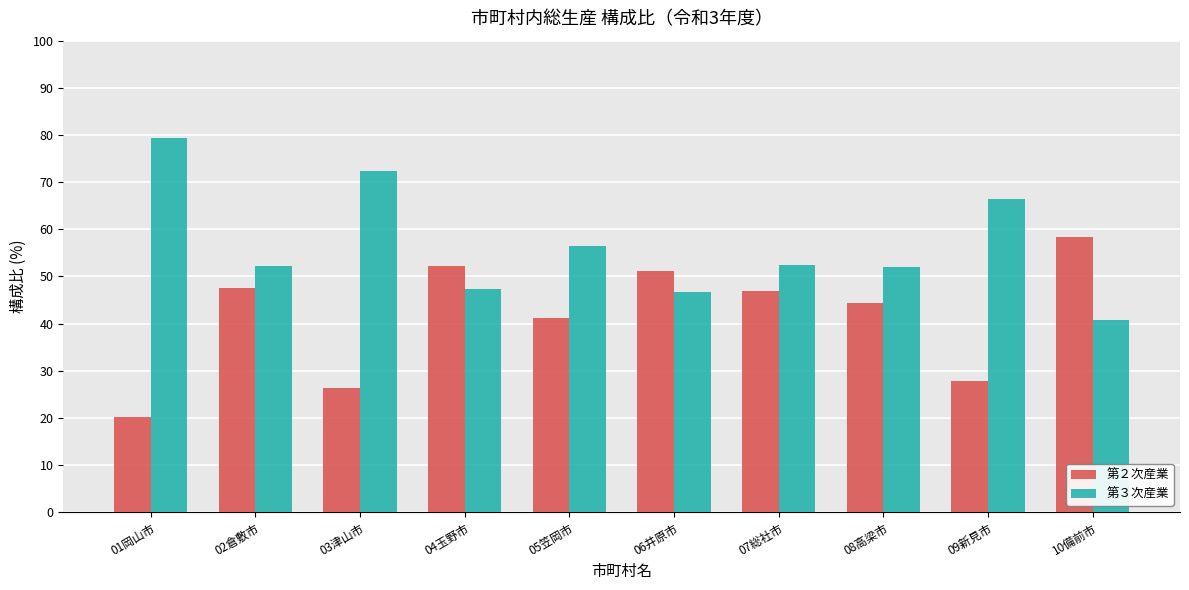

How many bars are there in each group?

2